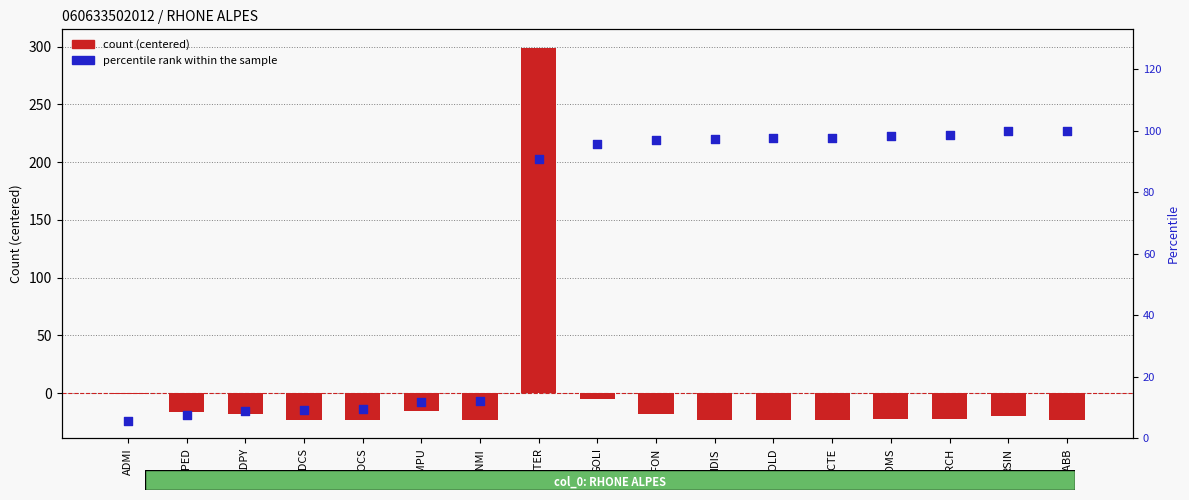

Which series reaches the maximum Y coordinate?

count (centered)